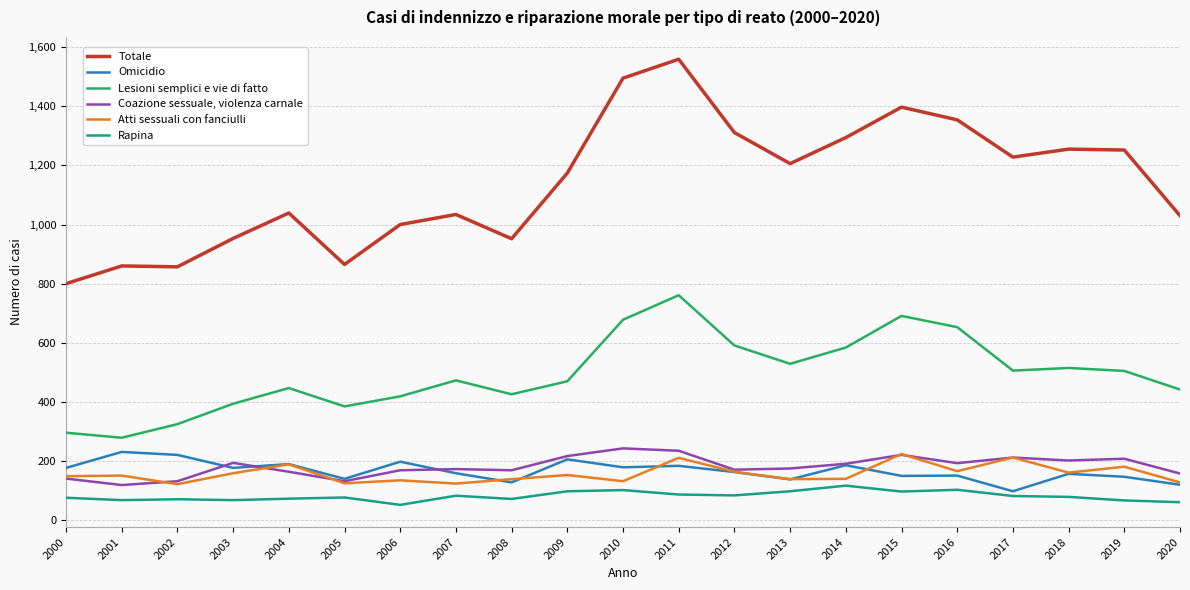

True or false: Lesioni semplici e vie di fatto and Atti sessuali con fanciulli intersect in this chart.

False